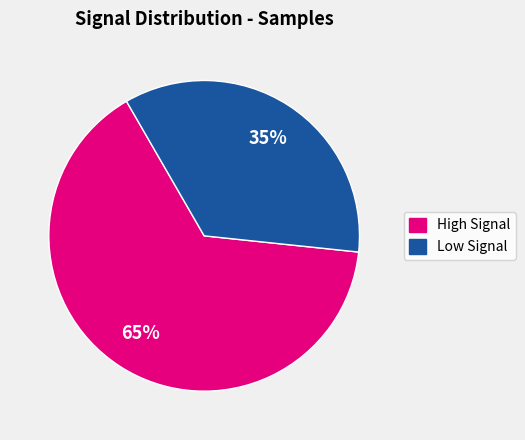

Is there any slice that represents more than half of the pie?

Yes